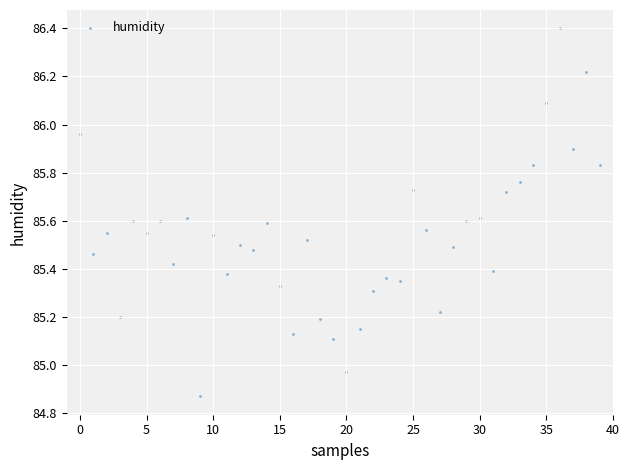

What is the range of Y values (max minus min)?

1.5